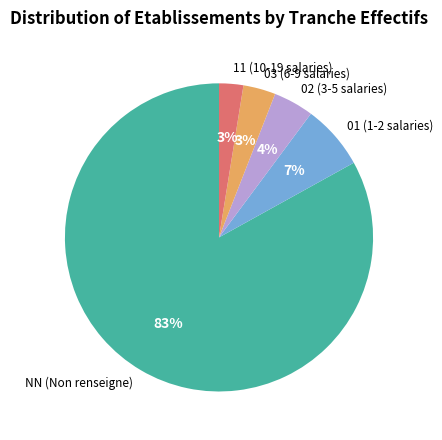

Which slice is the largest?

NN